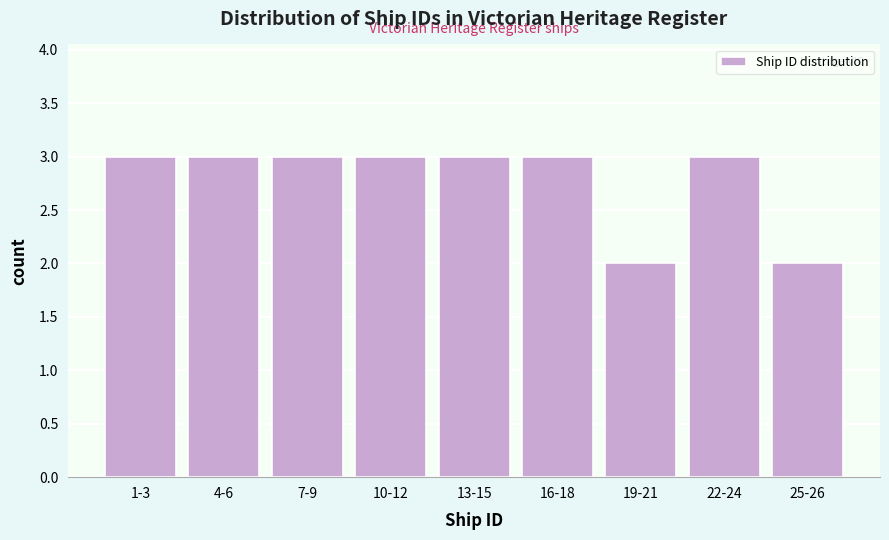

Reading left to right, extract all data points from this chart.

3	3	3	3	3	3	2	3	2